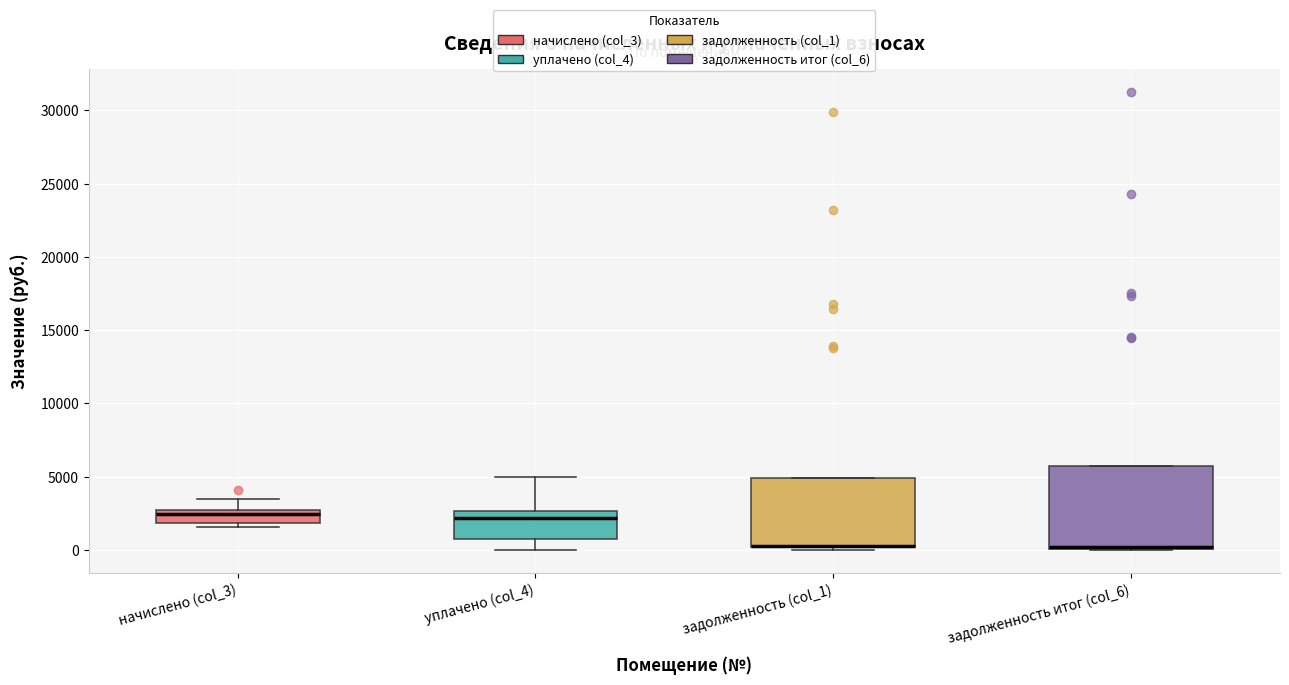

Where is the upper edge of the box for задолженность (col_1) on the y-axis? The values are not printed on the chart, so give them approximately, as read against the axis.

5000